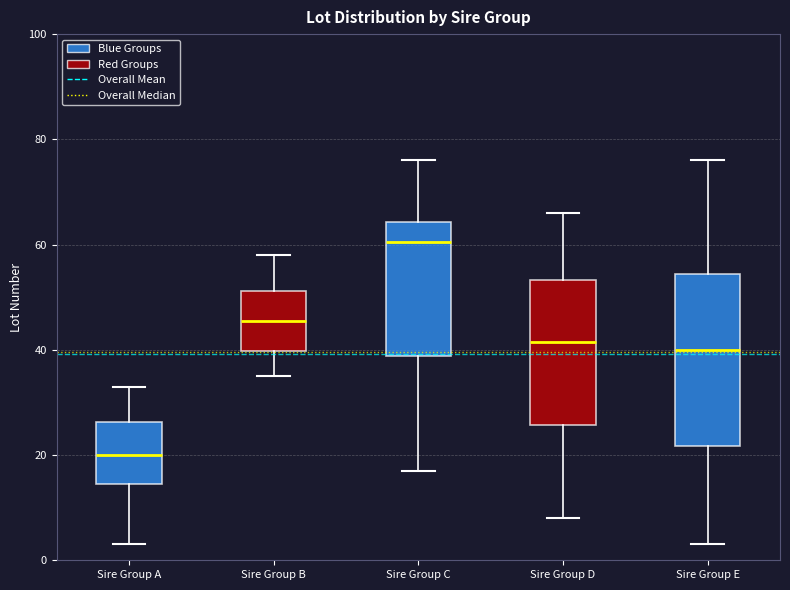

Where does the median line of the box for Sire Group D sit on the y-axis? The values are not printed on the chart, so give them approximately, as read against the axis.

42